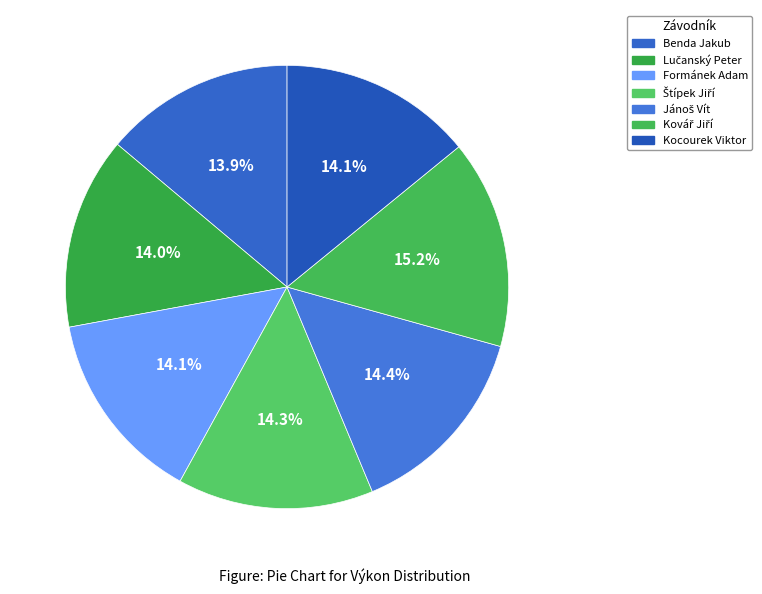

What percentage is NOT represented by Lučanský Peter?

86.0%